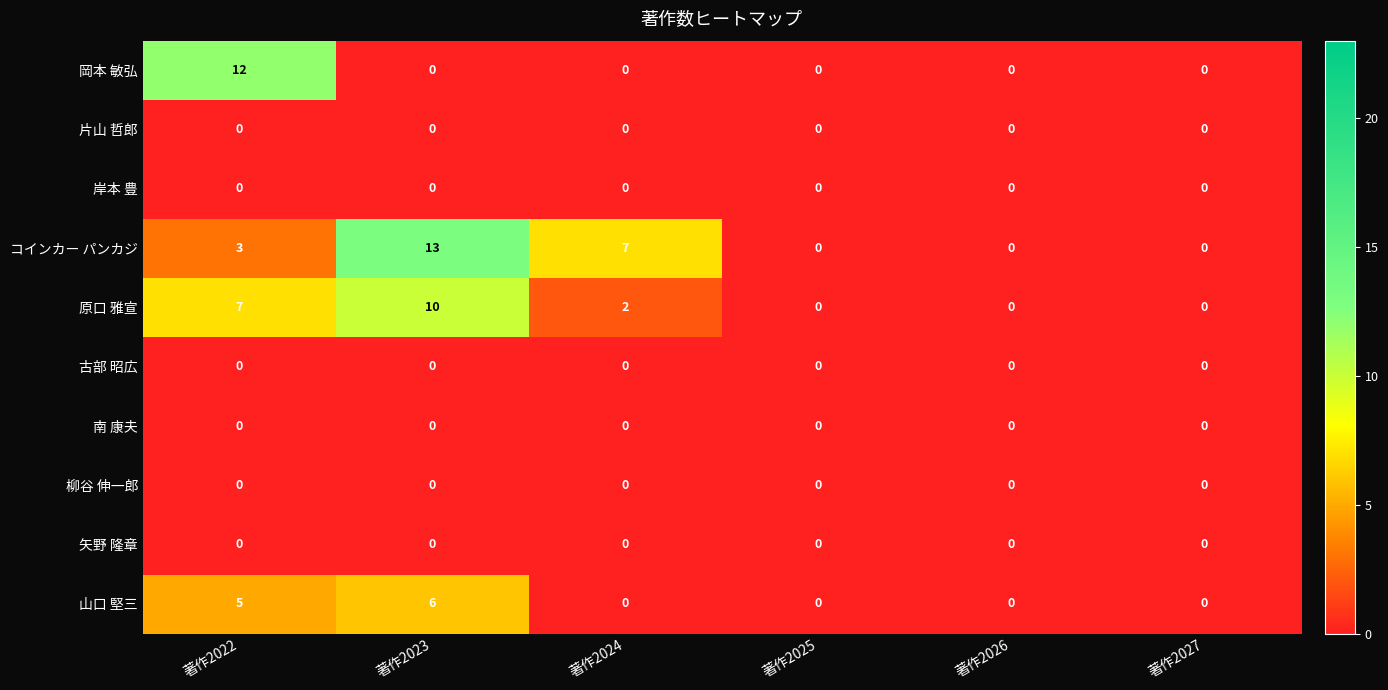

Which series has the largest total across all categories?

コインカー パンカジ